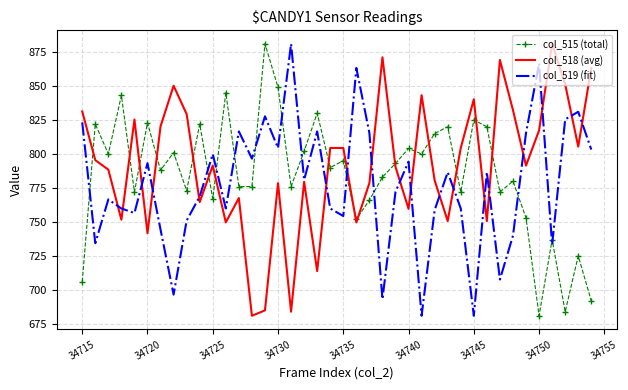

What is the maximum value for col_518 (avg)?

881.0